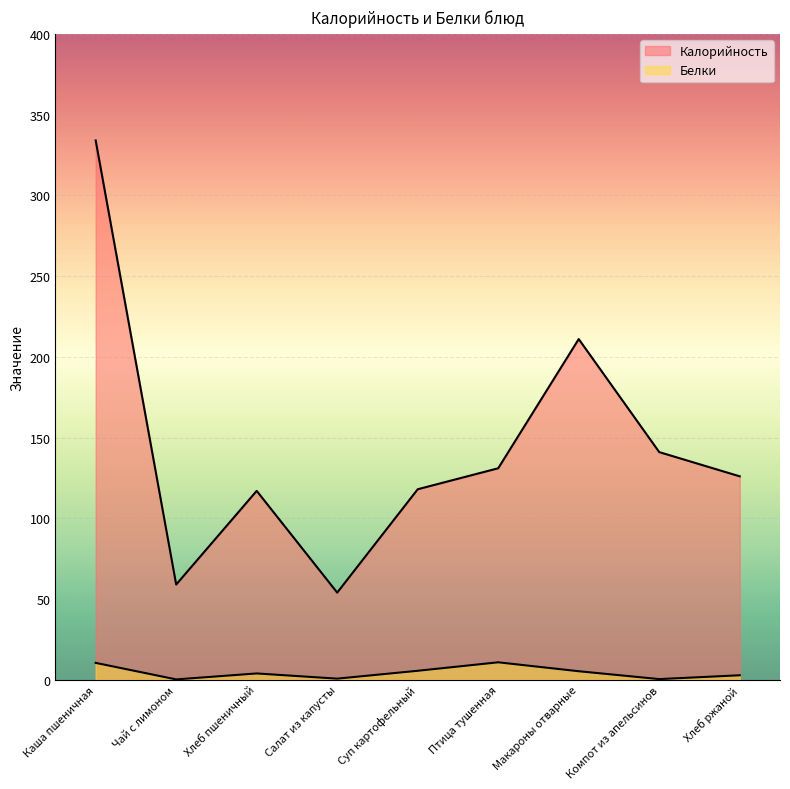

What are all the series names shown in the legend?

Калорийность, Белки